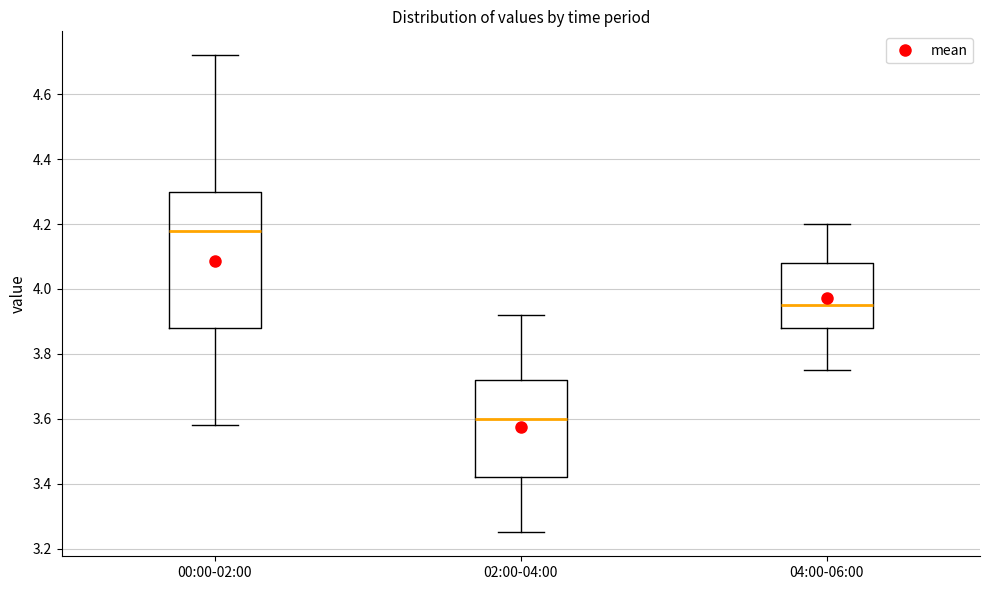

Reading left to right, transcribe this box plot: for each box, give where its median line is, the range the box spans, and where its two whiskers end, as read against the y-axis. The values are not printed on the chart, so give them approximately, as read against the axis.

00:00-02:00: median 4.18, box 3.88 to 4.30, whiskers 3.58 to 4.72
02:00-04:00: median 3.60, box 3.42 to 3.72, whiskers 3.26 to 3.92
04:00-06:00: median 3.96, box 3.88 to 4.08, whiskers 3.76 to 4.20